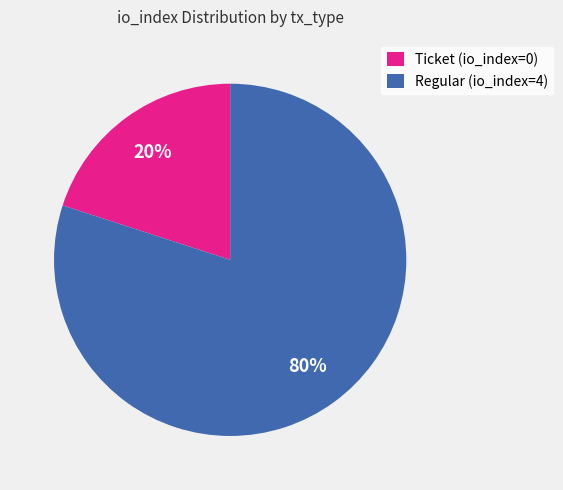

What is the largest slice in the pie chart?

Regular